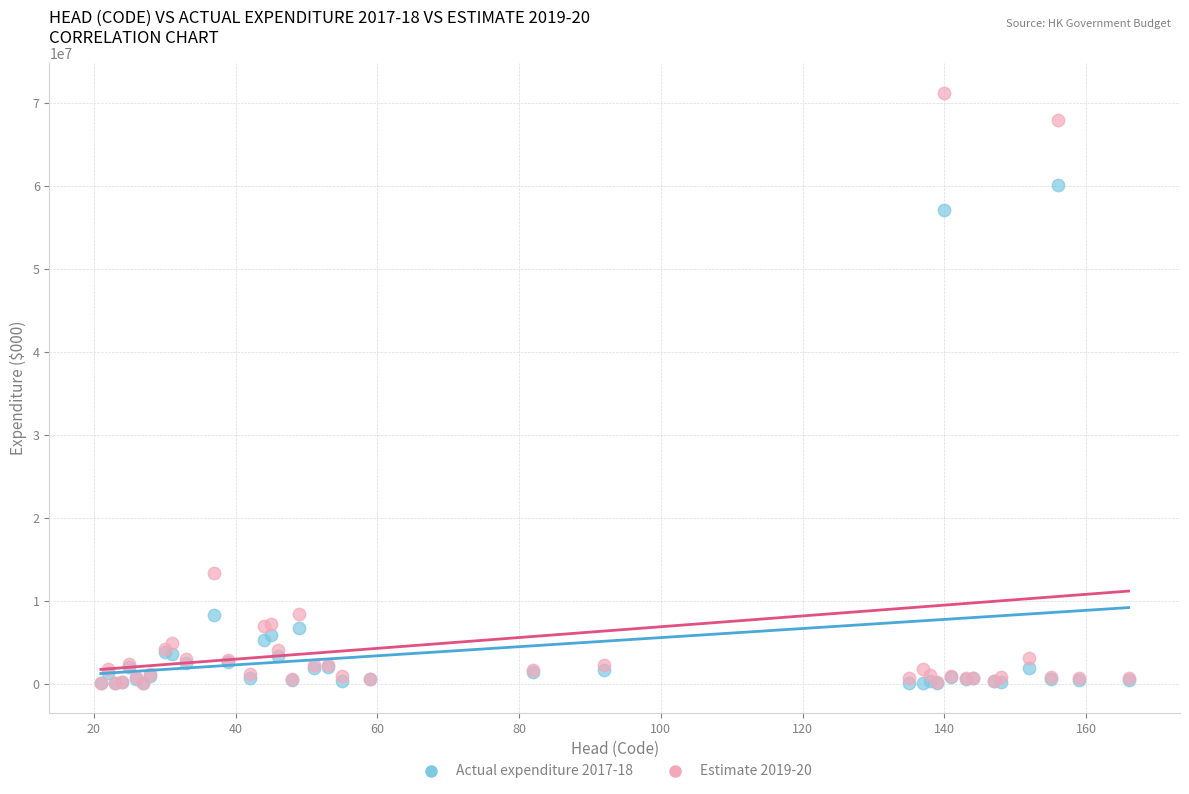

Which series has the largest Y range (max minus min)?

Estimate 2019-20